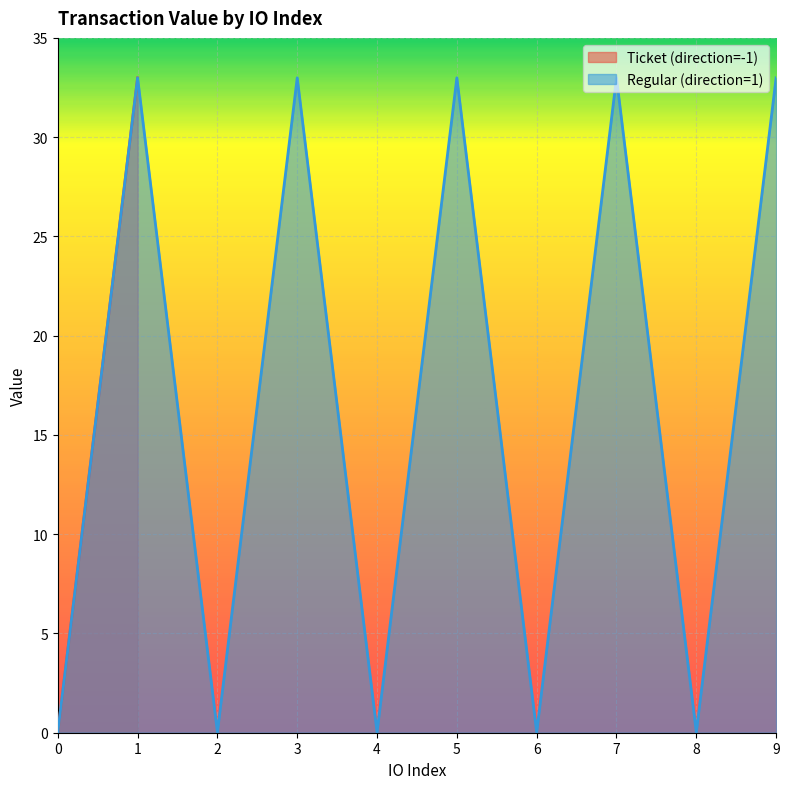

What is the highest value of the Regular (direction=1) series?

33.0